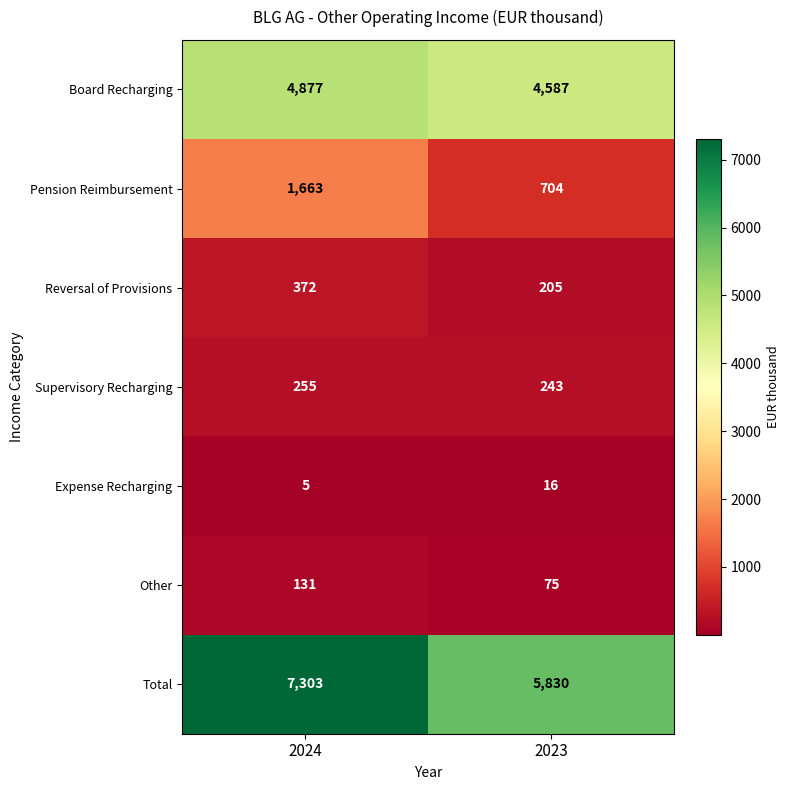

Is it true that Expense Recharging equals 16 at 2023?

True